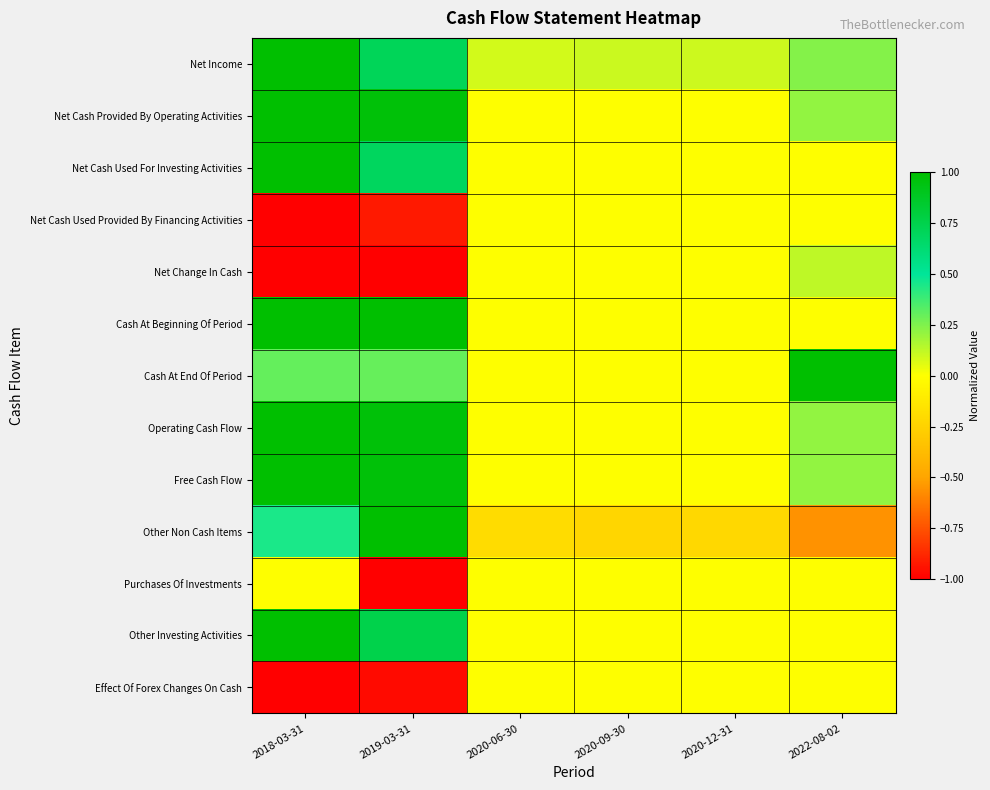

Which label corresponds to the largest value in the chart?

2018-03-31